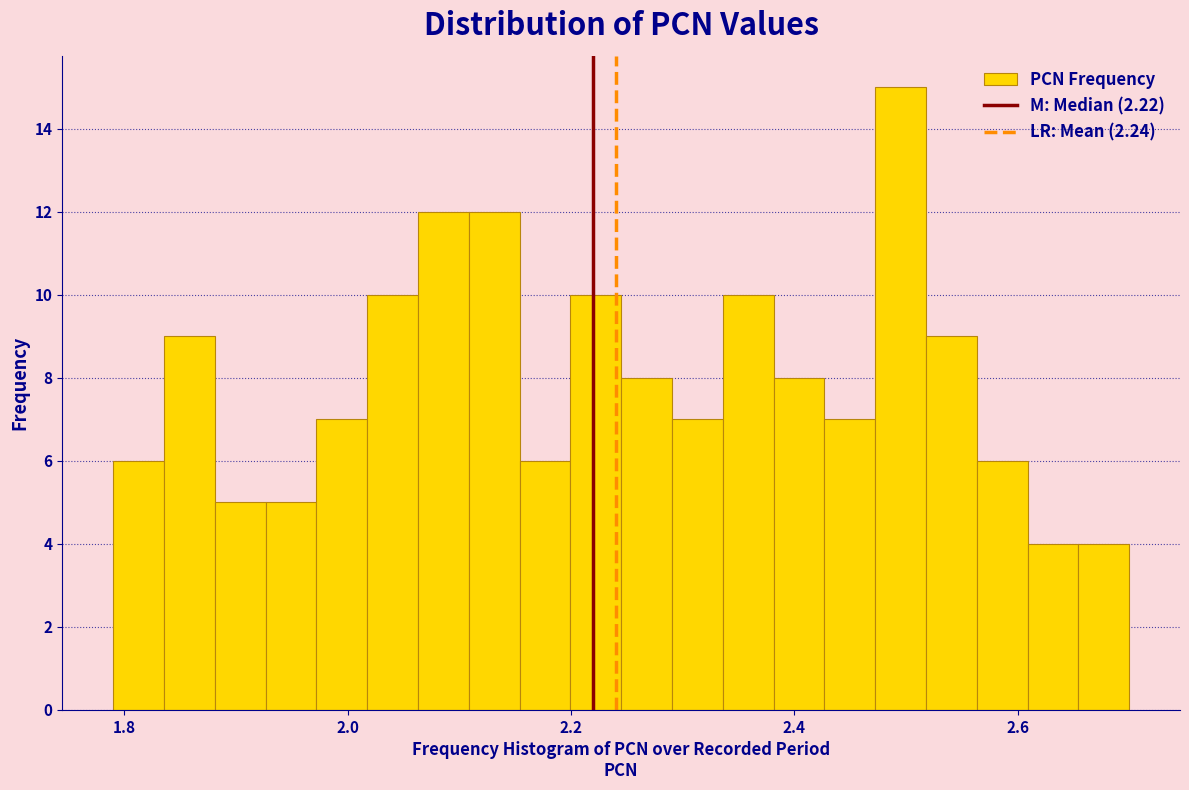

Around what value on the x-axis is the tallest bar? Give the approximate position of its centre, as read against the axis.

2.50